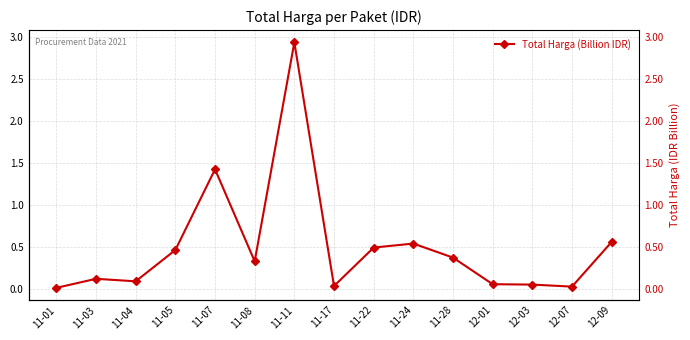

How many points are higher than both their immediate neighbors (excluding endpoints)?

4